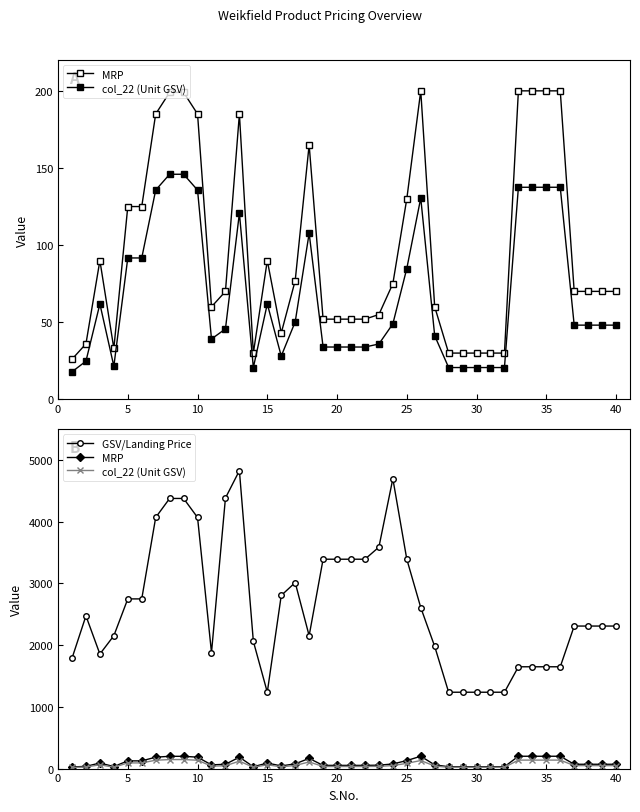

What is the approximate value of GSV/Landing Price at 40?

2310.0